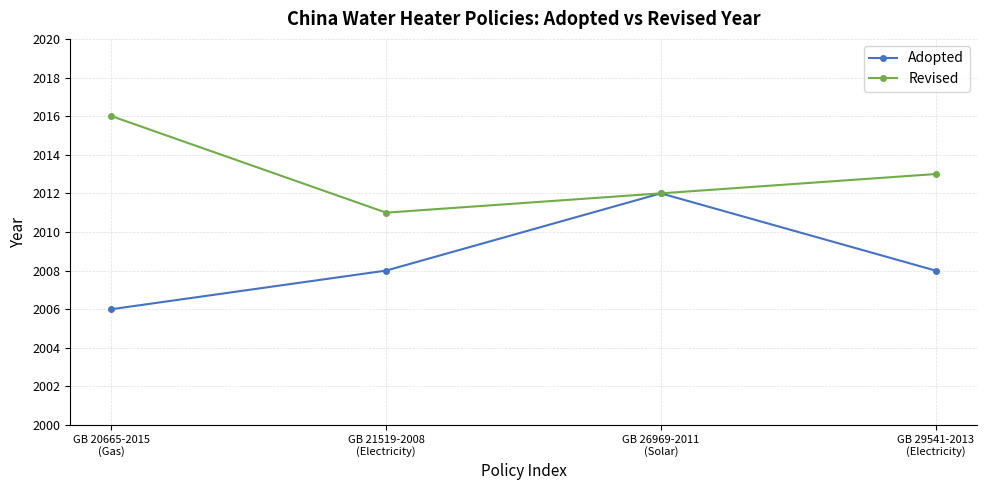

Which series has the largest total across all categories?

Revised